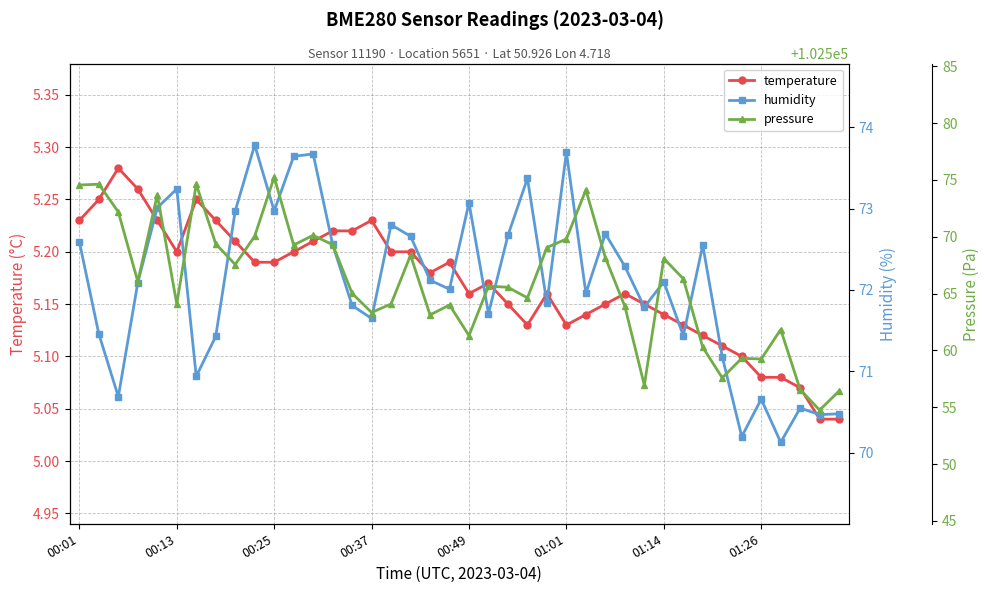

What is the average value of the humidity series?

72.1